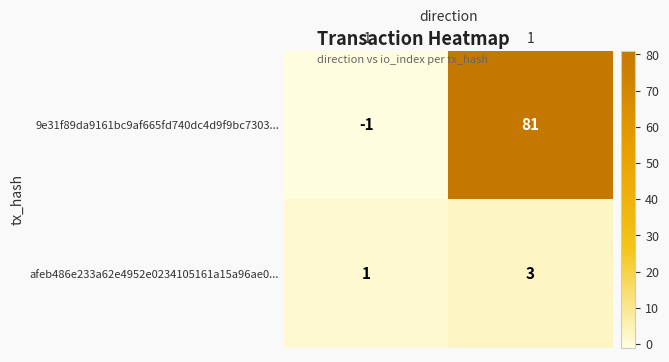

Is it true that afeb486e233a62e4952e0234105161a15a96ae0... equals 1 at -1?

True